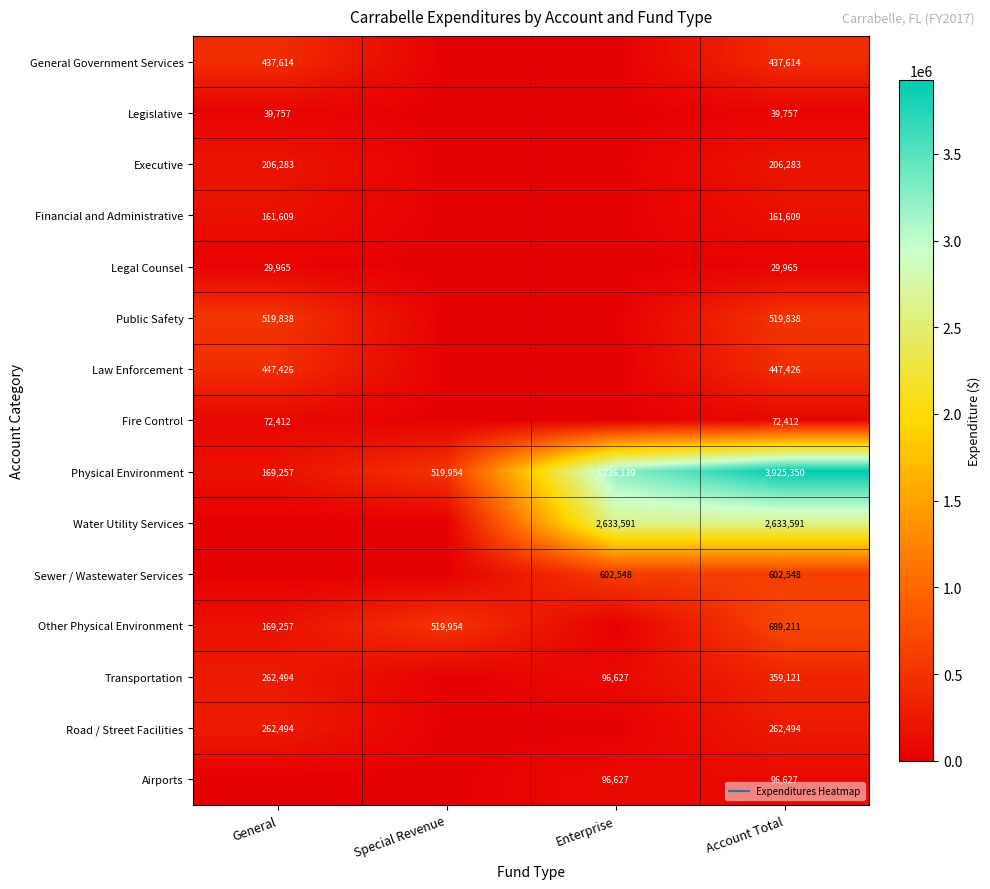

Between Account Total and Special Revenue, which is larger?

Account Total